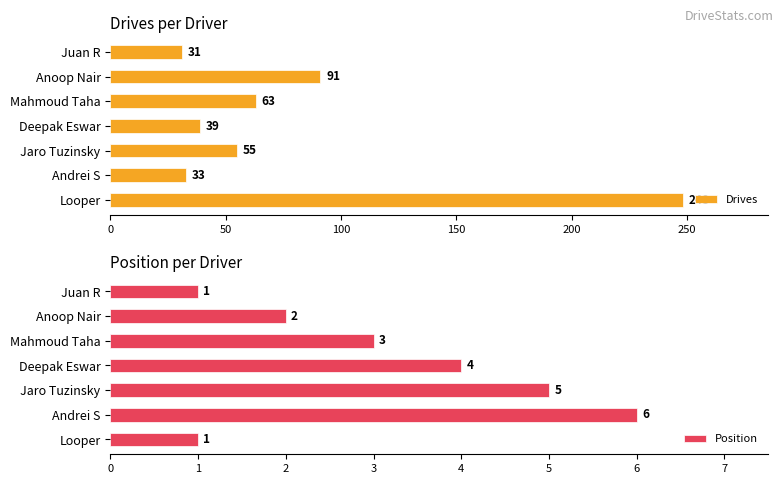

Rank the series by their maximum value, from lowest to highest.

Position, Drives